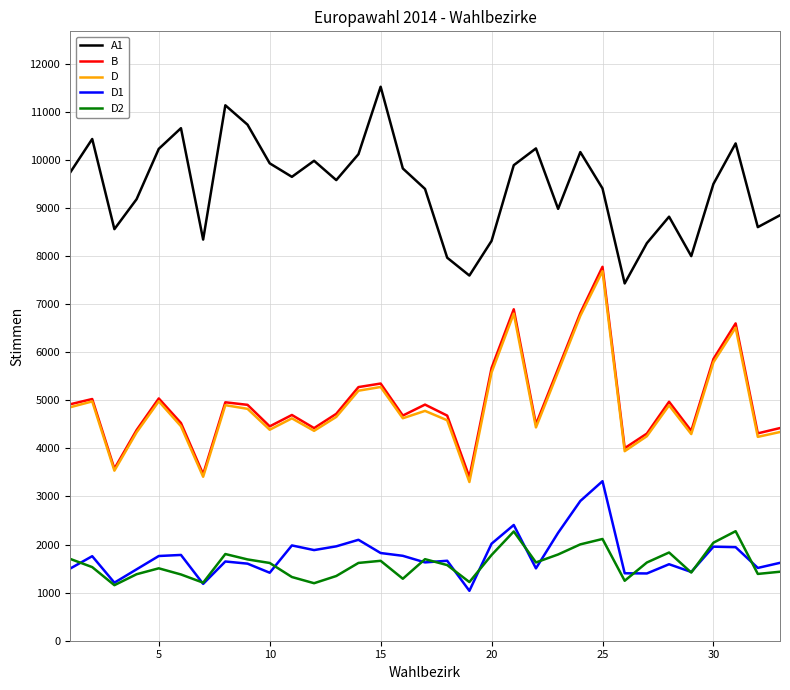

Which series has the largest total across all categories?

A1